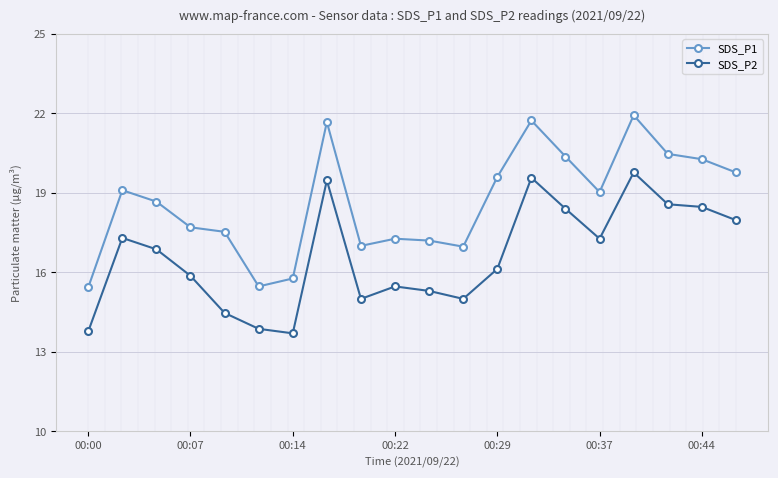

True or false: SDS_P2 has more than 0 interior local peaks.

True